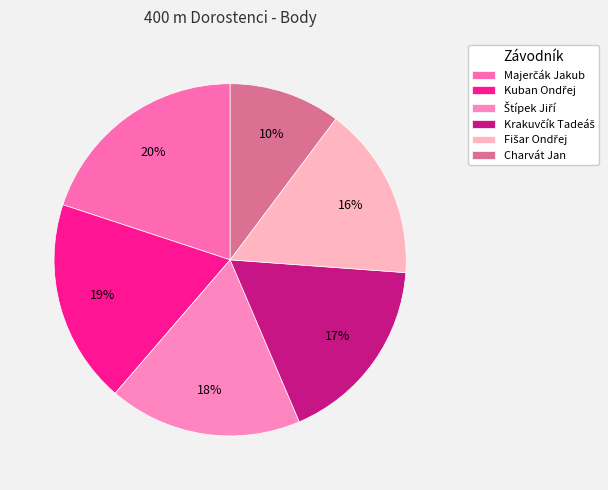

To the nearest percent, what portion does Krakuvčík Tadeáš represent?

17%